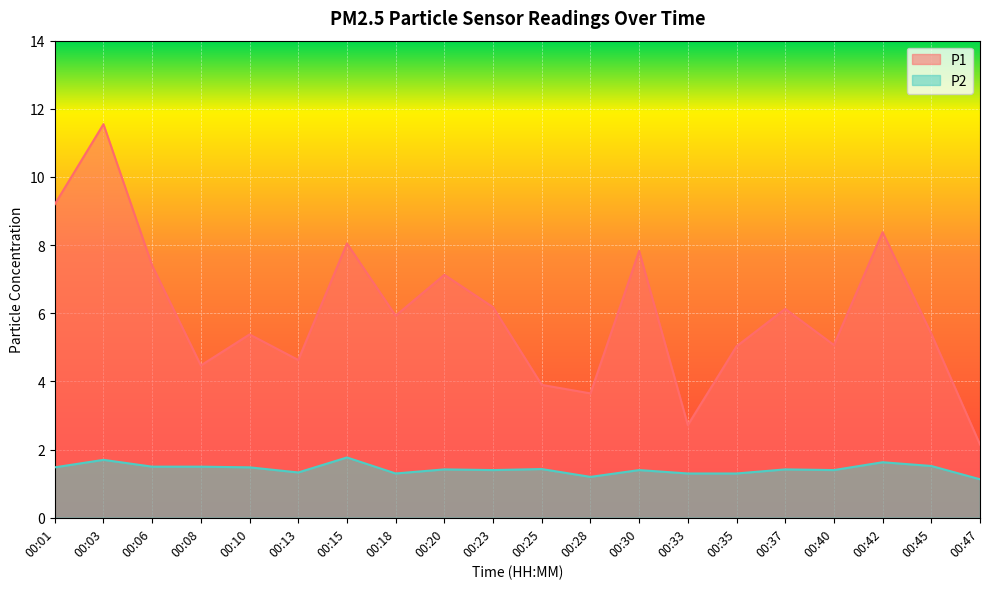

Is it true that P1 equals 2.4 at 00:28?

False